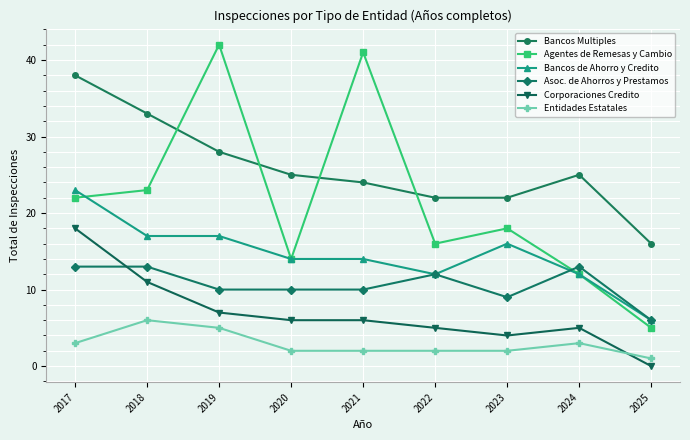

What is the difference between the second highest and minimum values in the Agentes de Remesas y Cambio series?

36